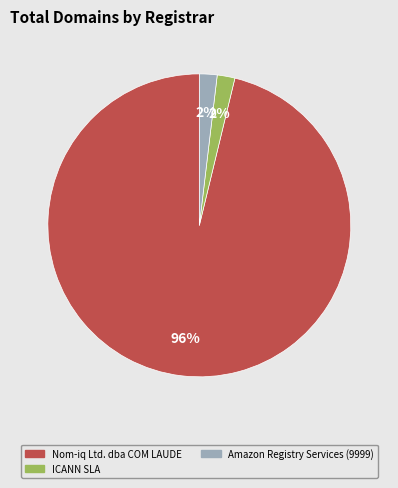

Is there any slice that represents more than half of the pie?

Yes